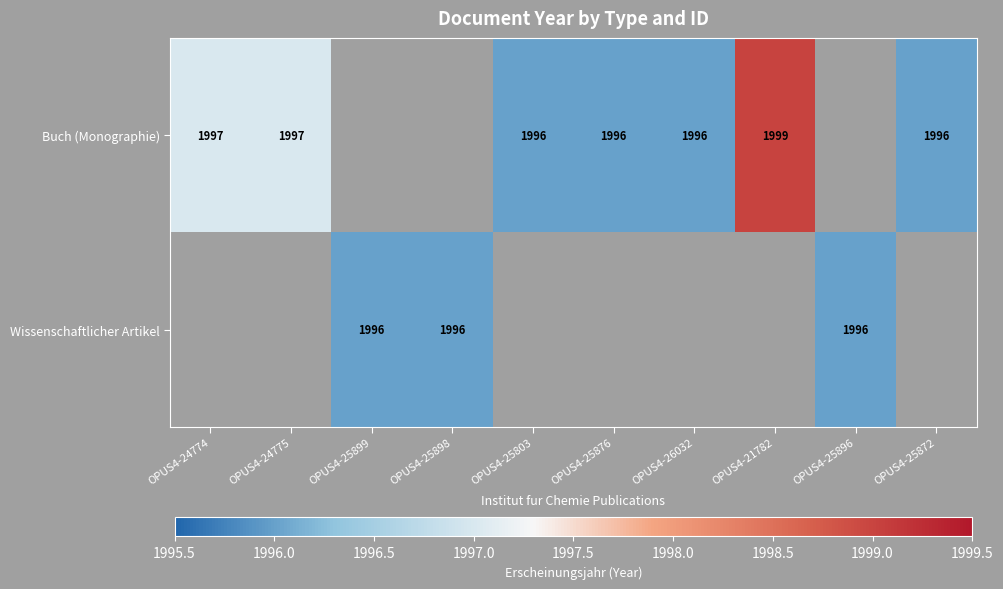

The value of Wissenschaftlicher Artikel at OPUS4-25896 is 3280. True or false?

False